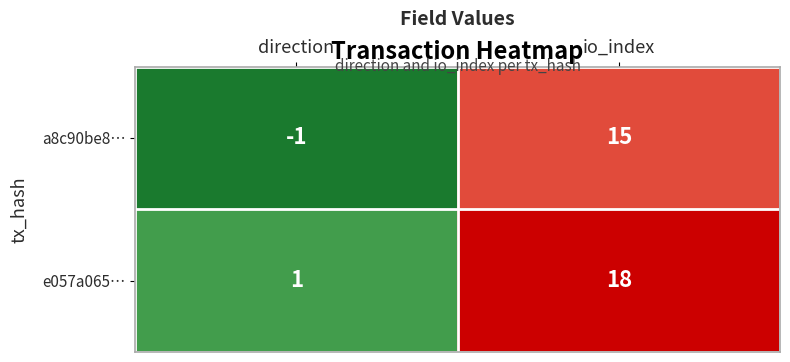

Which series changed the most between direction and io_index?

e057a065…